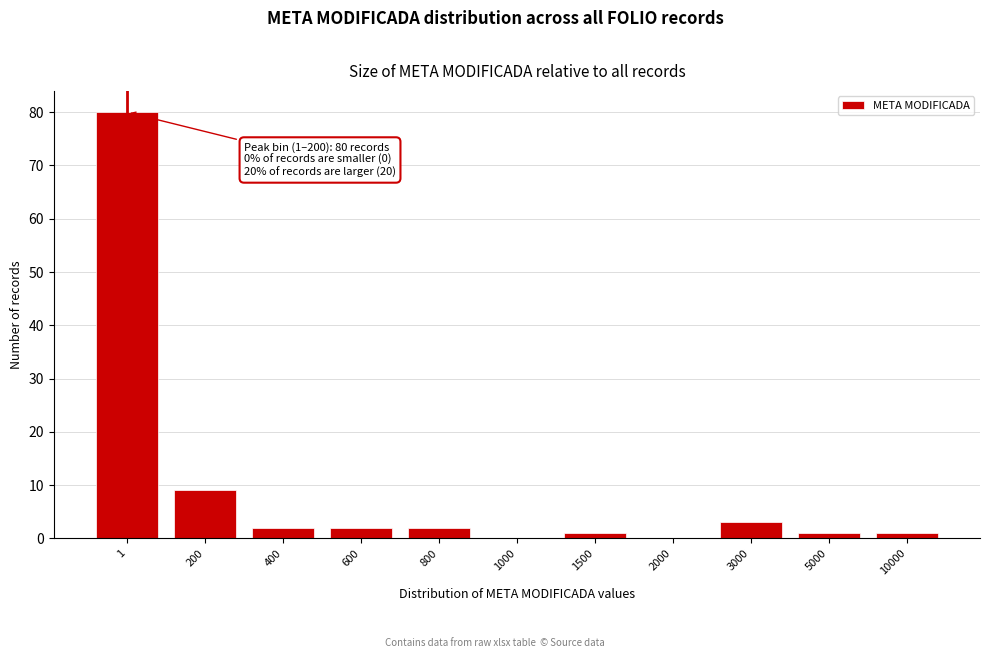

Reading right to left, list all the values displayed in this chart.

10000=1	5000=1	3000=3	2000=0	1500=1	1000=0	800=2	600=2	400=2	200=9	1=80